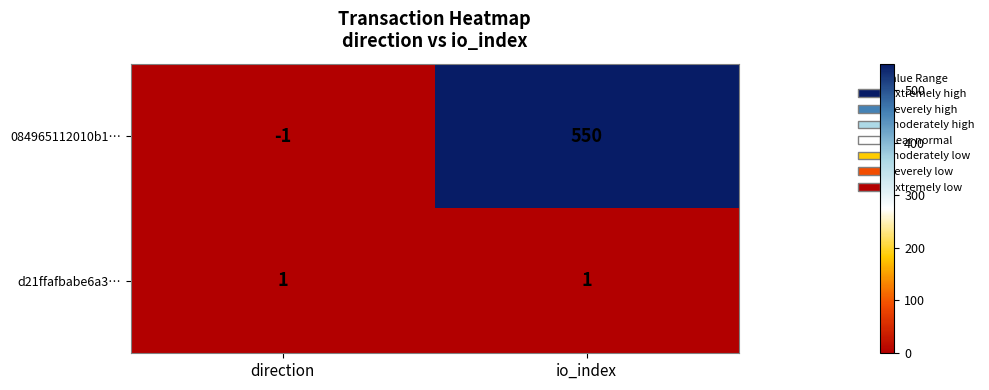

Count the number of data series in this chart.

2